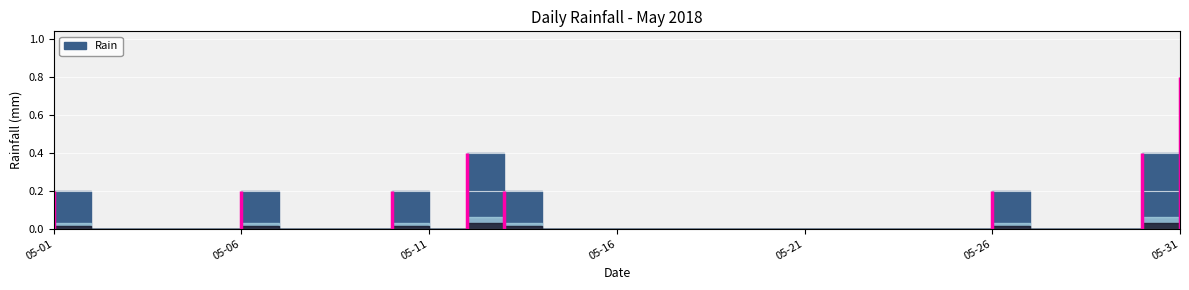

What is the sum of all values?

2.6